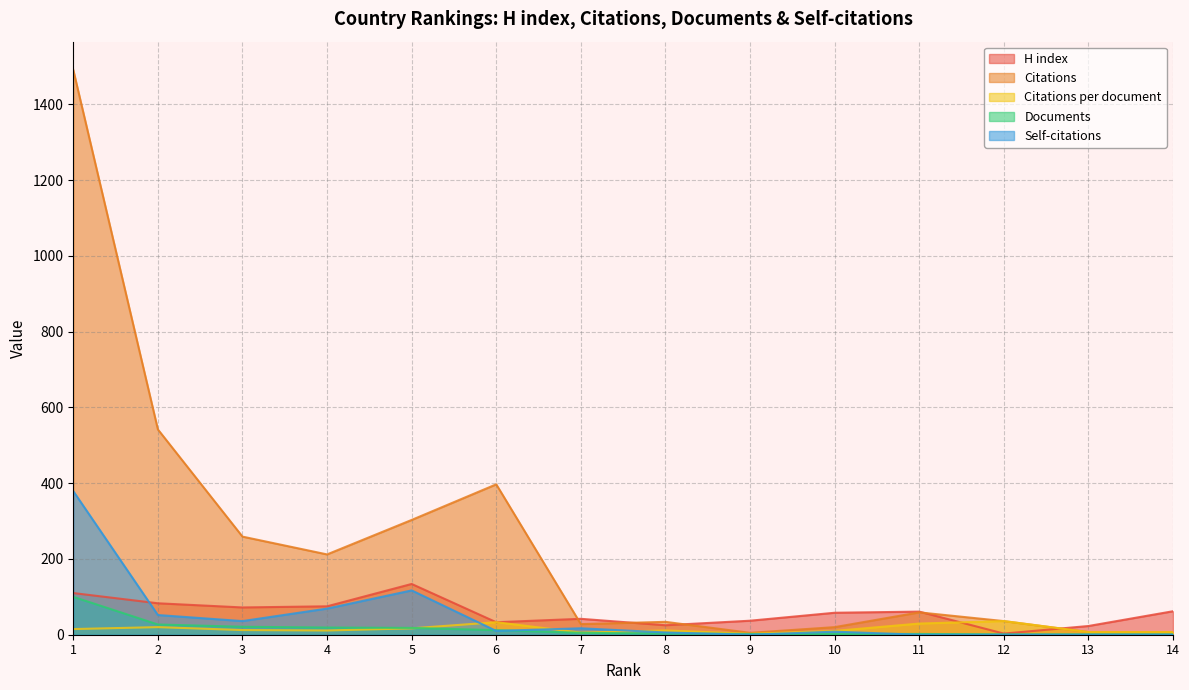

At which label is Citations per document closest to 19?

2